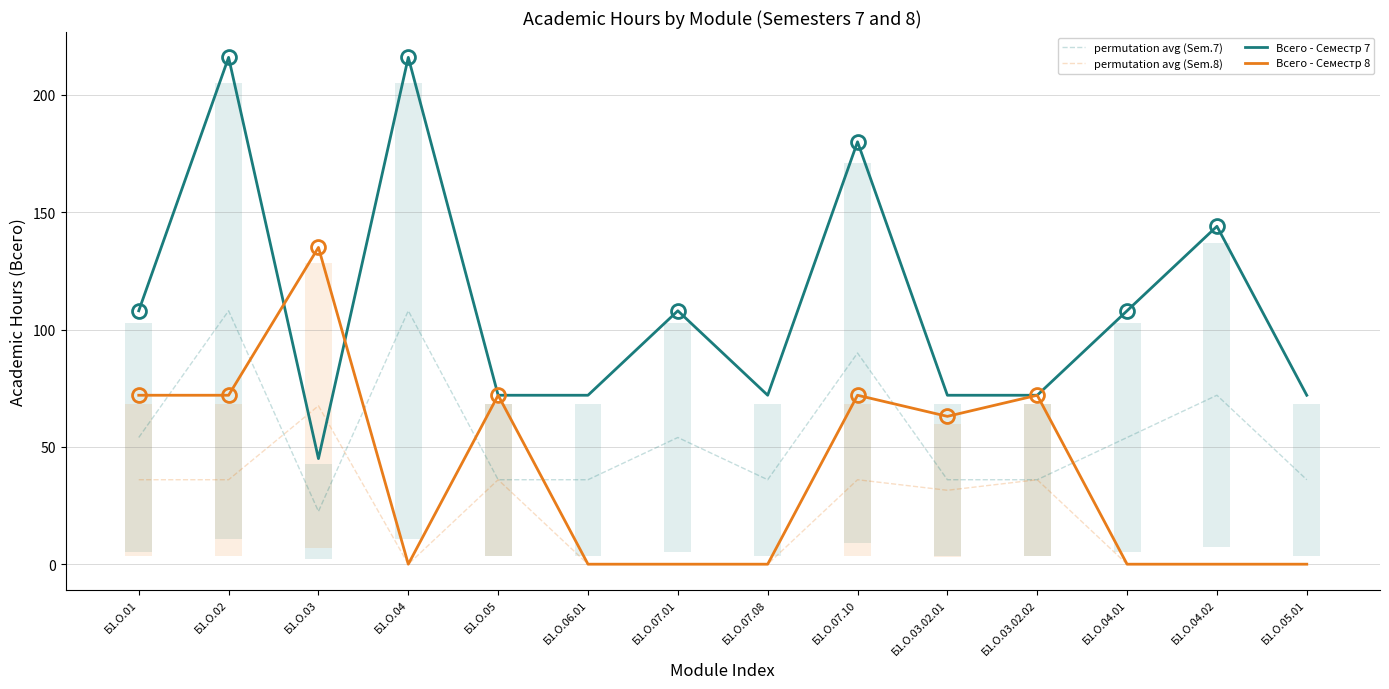

What are all the series names shown in the legend?

permutation avg (Sem.7), permutation avg (Sem.8), Всего - Семестр 7, Всего - Семестр 8